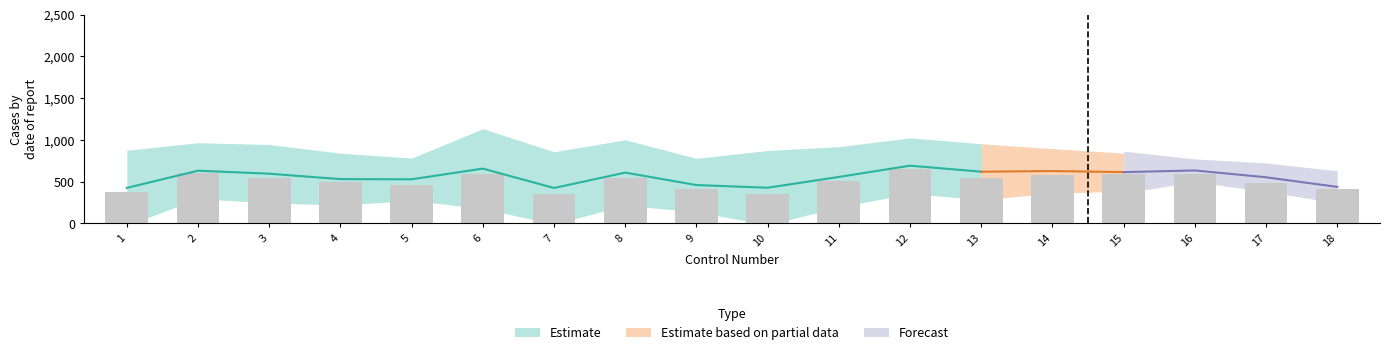

What is the difference between the values at 12 and 18?

246.0